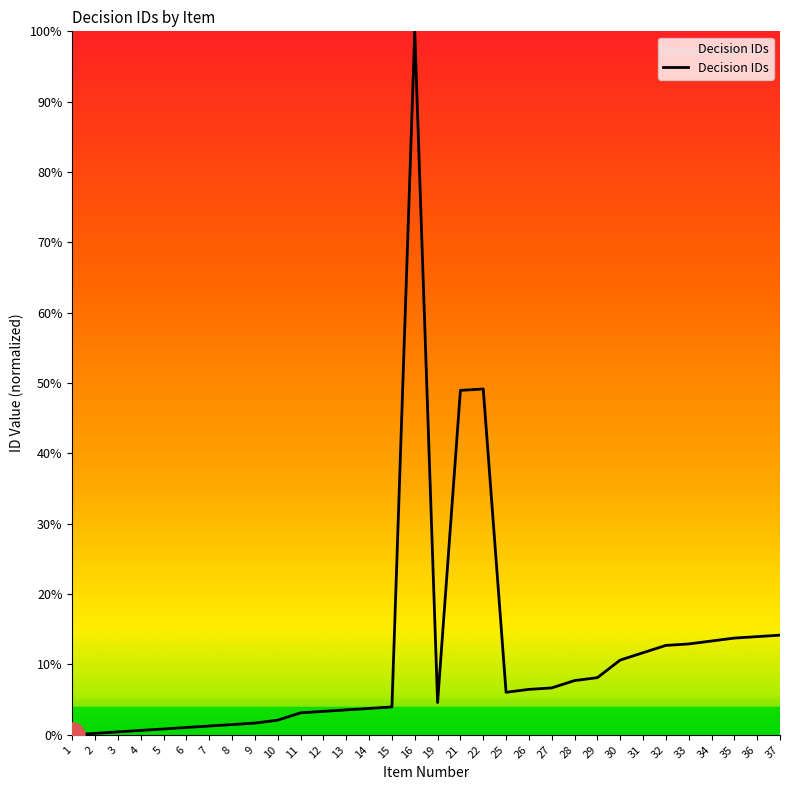

What is the difference between the maximum and second lowest values?

99.8